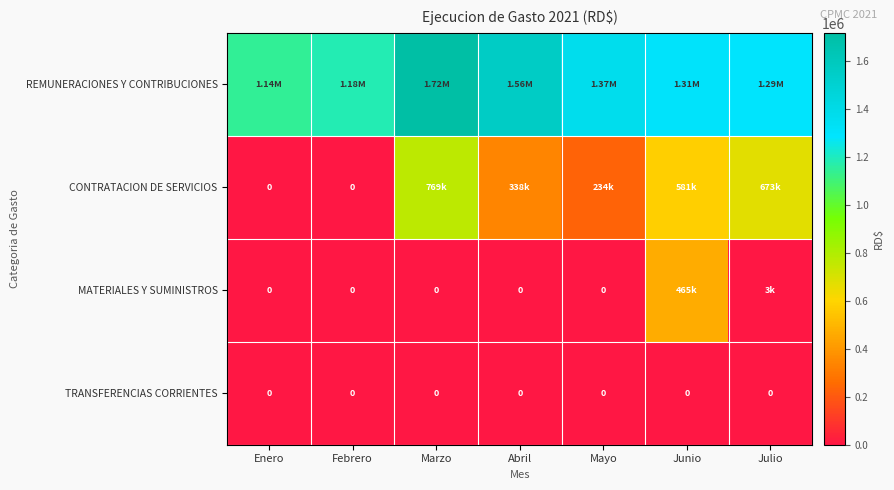

Rank the categories by REMUNERACIONES Y CONTRIBUCIONES value from lowest to highest.

Enero, Febrero, Julio, Junio, Mayo, Abril, Marzo